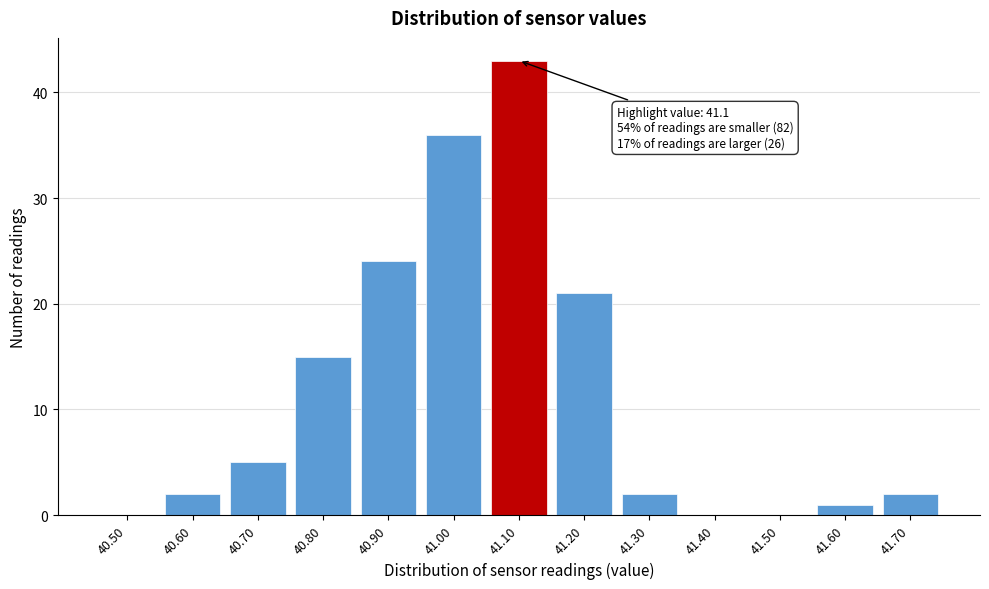

Reading right to left, extract all data points from this chart.

41.70=2	41.60=1	41.50=0	41.40=0	41.30=2	41.20=21	41.10=43	41.00=36	40.90=24	40.80=15	40.70=5	40.60=2	40.50=0